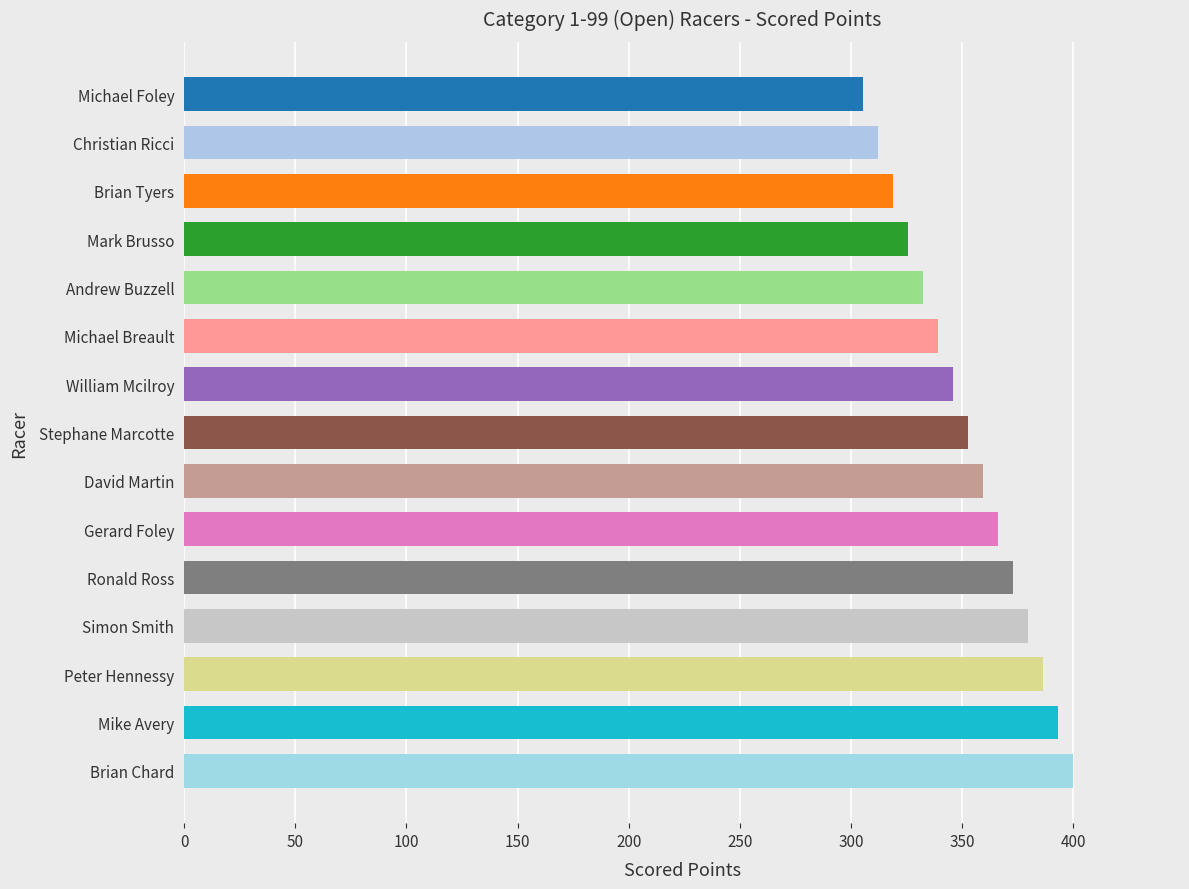

Count the number of values greater than 352.

8